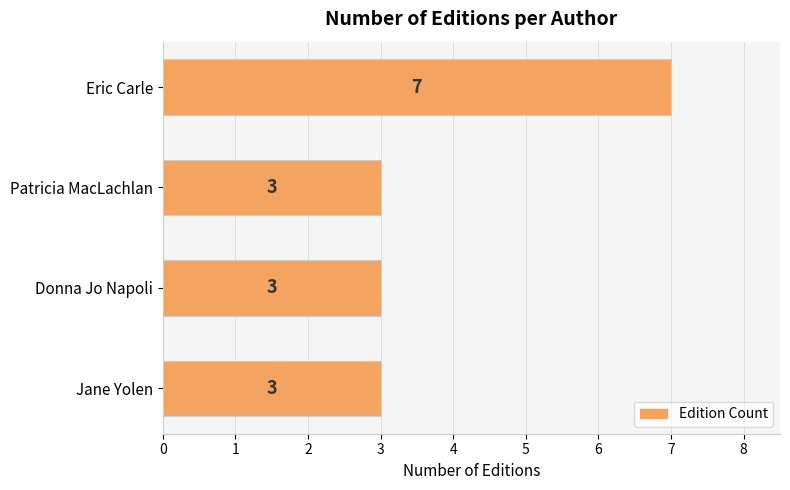

Approximately how many times larger is the value at Donna Jo Napoli compared to Patricia MacLachlan?

1.0